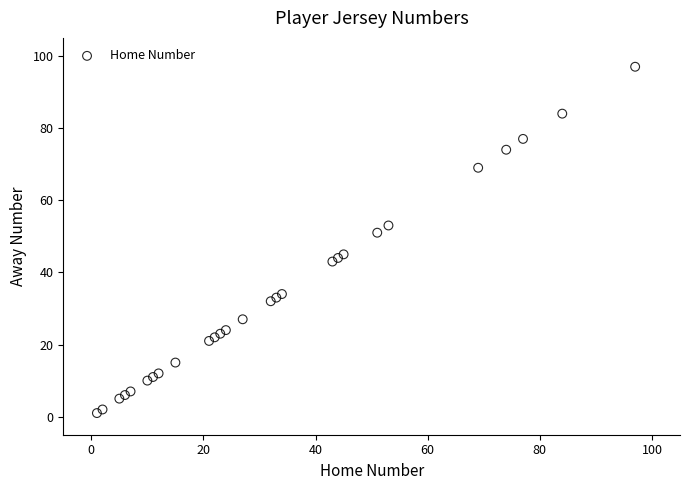

What Y value in the scatter plot is closest to 49?

51